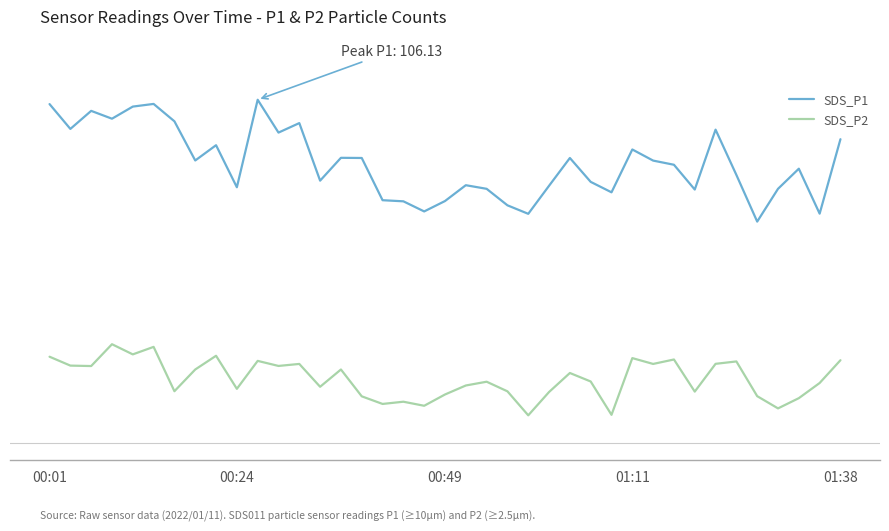

True or false: SDS_P2 and SDS_P1 intersect in this chart.

False